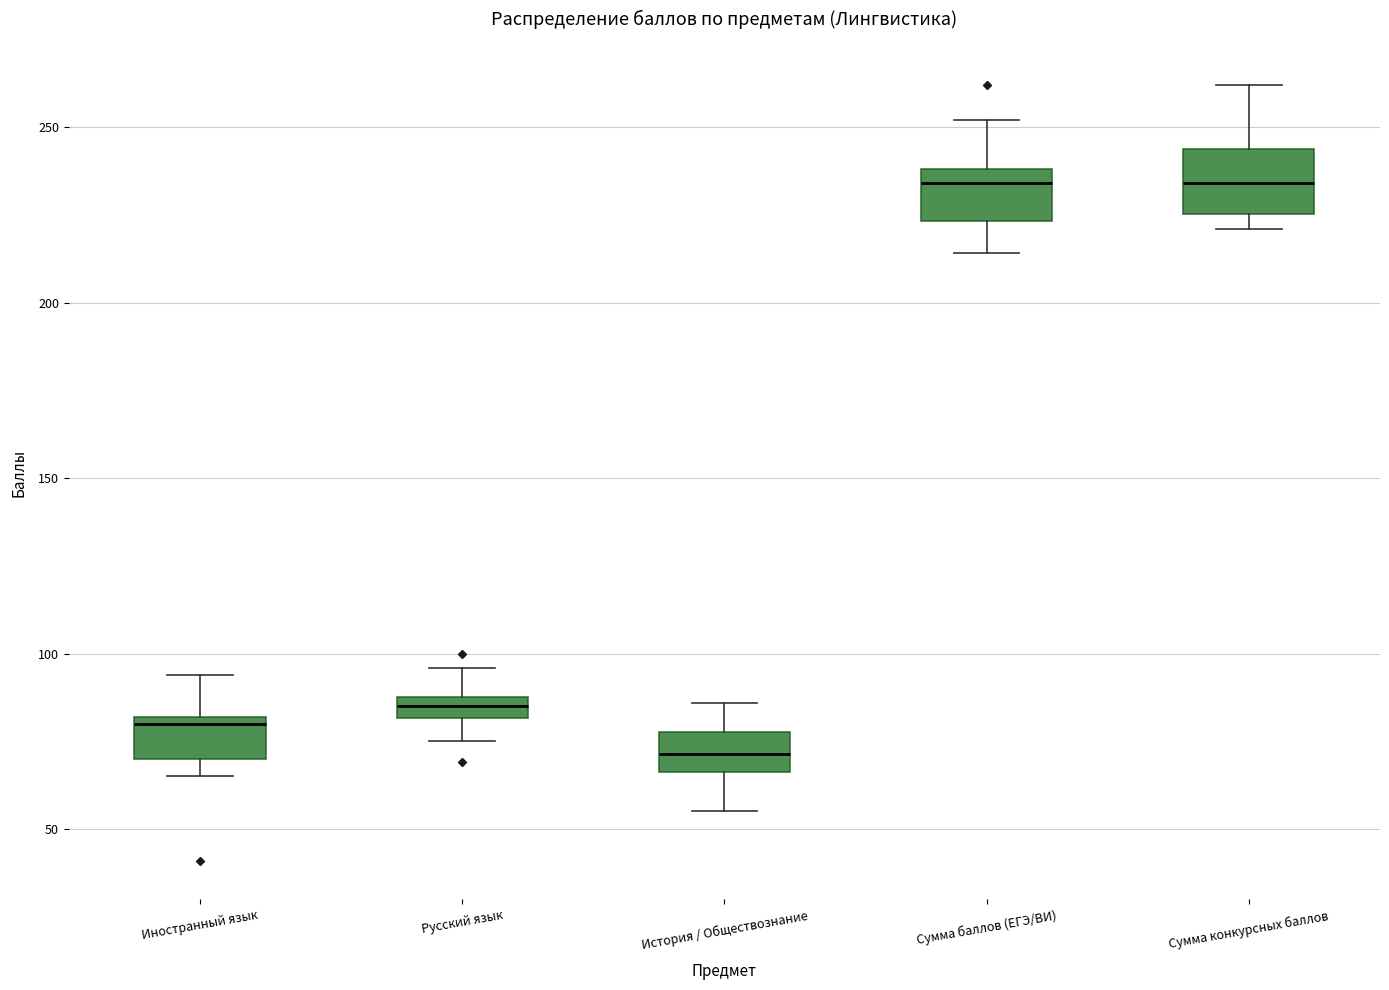

Which box's median line is the lowest?

История / Обществознание